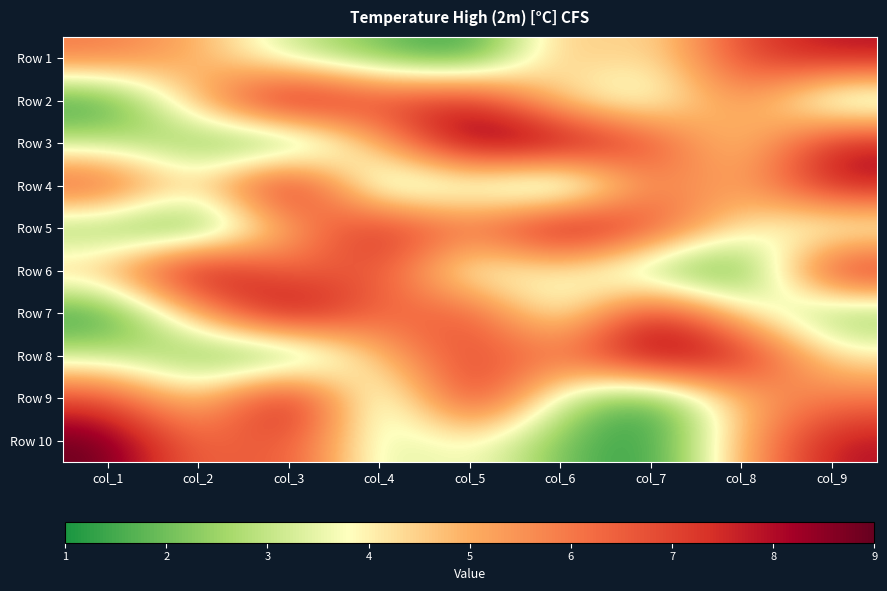

List the series in order of their peak value, lowest first.

Row 1, Row 2, Row 3, Row 4, Row 5, Row 6, Row 7, Row 8, Row 9, Row 10